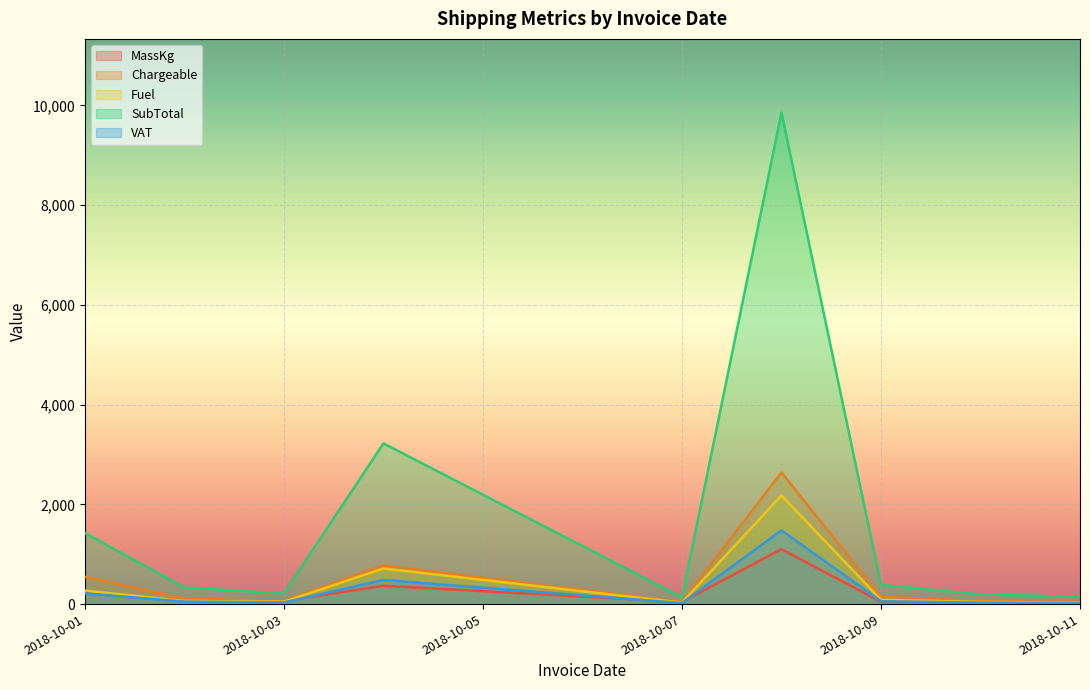

At which label is Fuel closest to 875?

2018-10-04